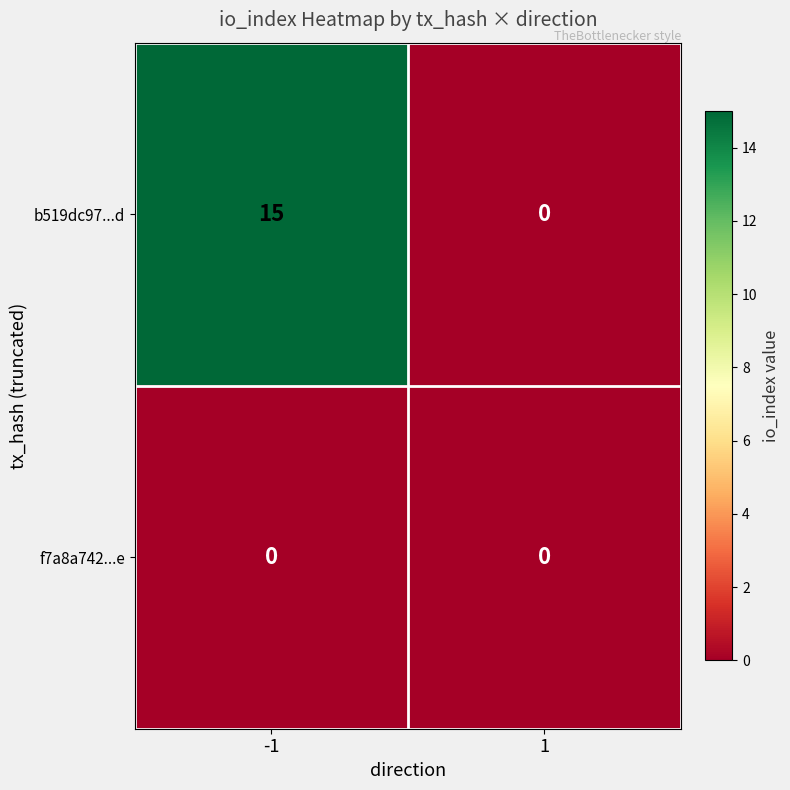

Which series has the largest total across all categories?

b519dc97...d